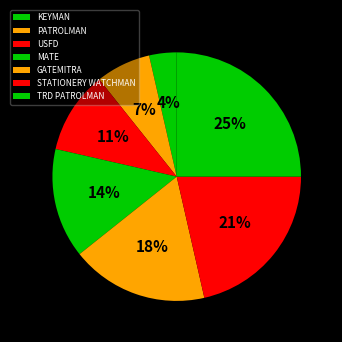

Does MATE account for over 50% of the chart?

No